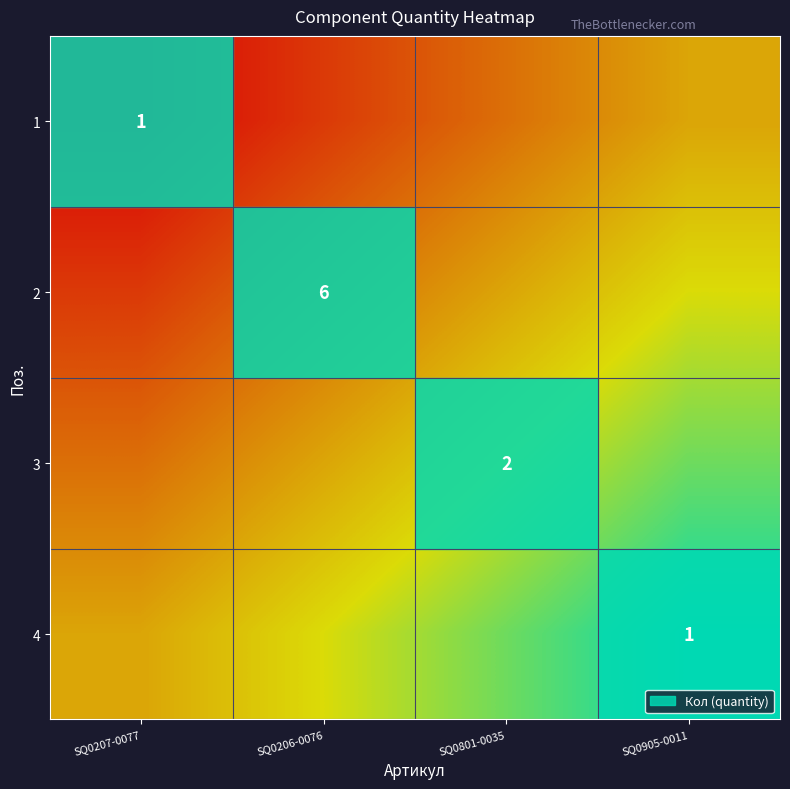

What is the difference between the second highest and minimum values in the 4 series?

0.3